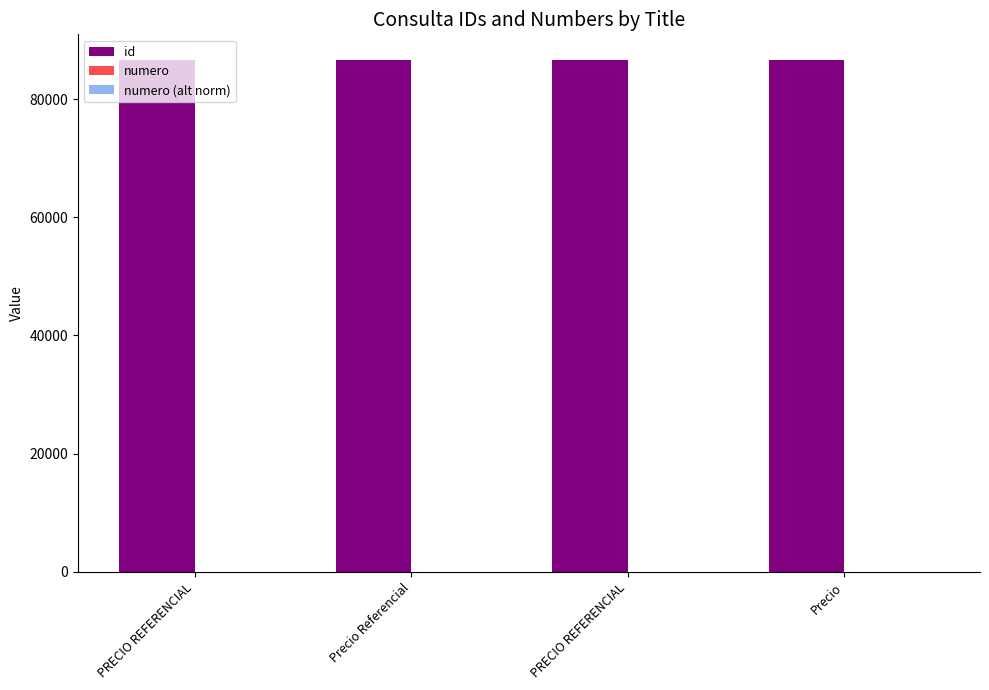

What is the difference between the id values at Precio Referencial and PRECIO REFERENCIAL?

24